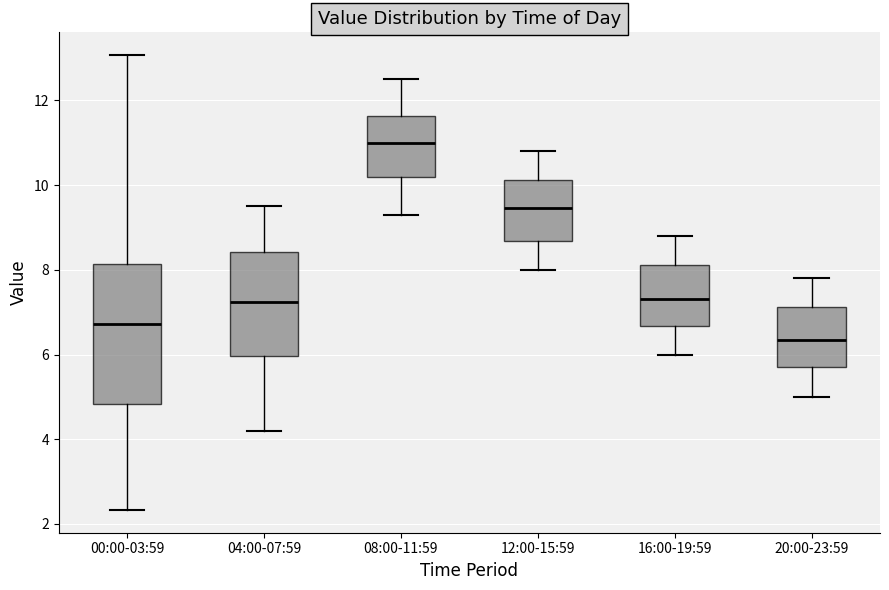

Where does the median line of the box for 00:00-03:59 sit on the y-axis? The values are not printed on the chart, so give them approximately, as read against the axis.

6.8